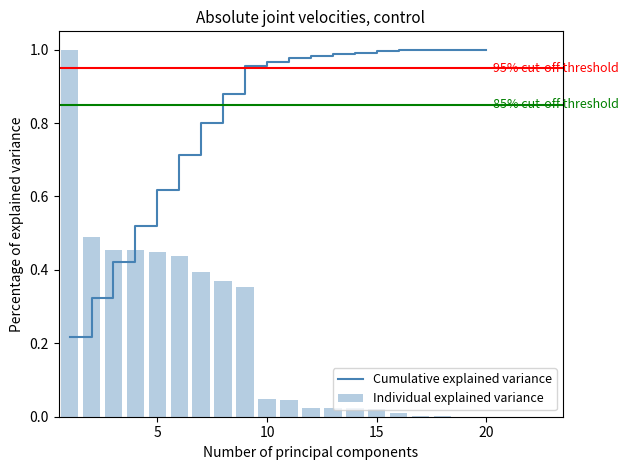

What is the sum of all Individual explained variance values?

4.6